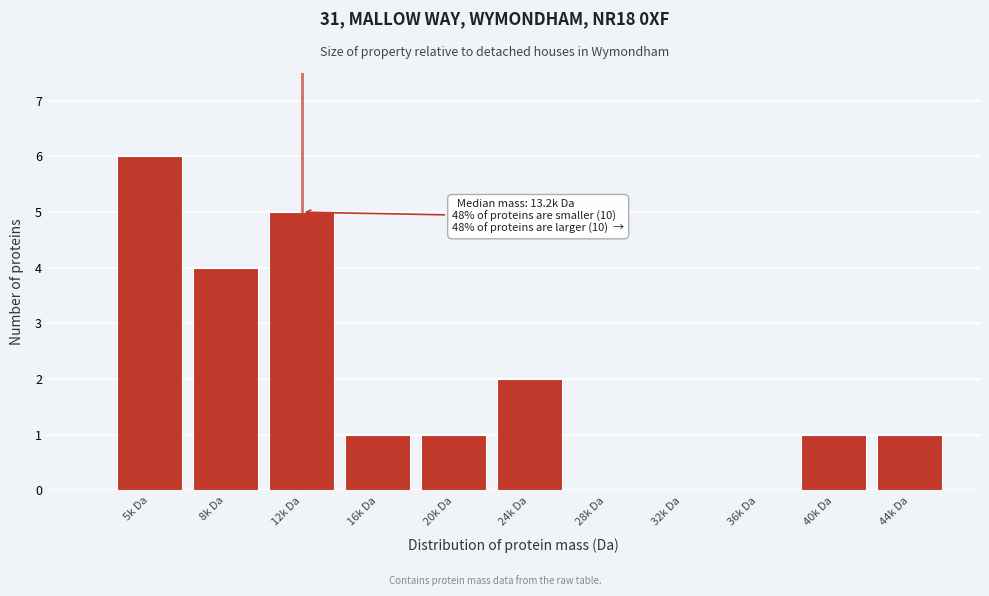

Reading right to left, list all the values displayed in this chart.

44k Da=1	40k Da=1	36k Da=0	32k Da=0	28k Da=0	24k Da=2	20k Da=1	16k Da=1	12k Da=5	8k Da=4	5k Da=6